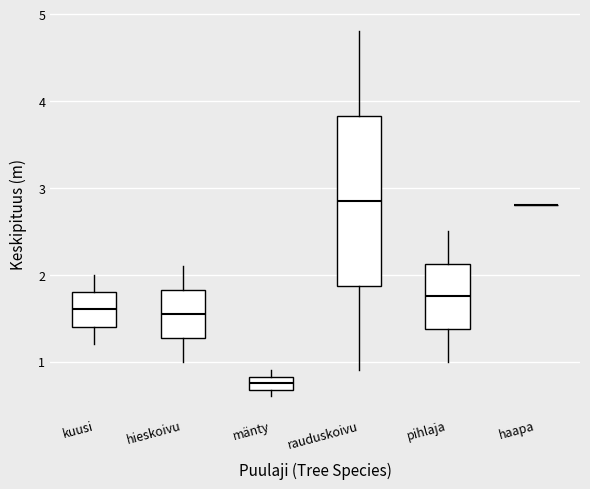

Comparing the boxes themselves (not the whiskers), which one is the tallest?

rauduskoivu